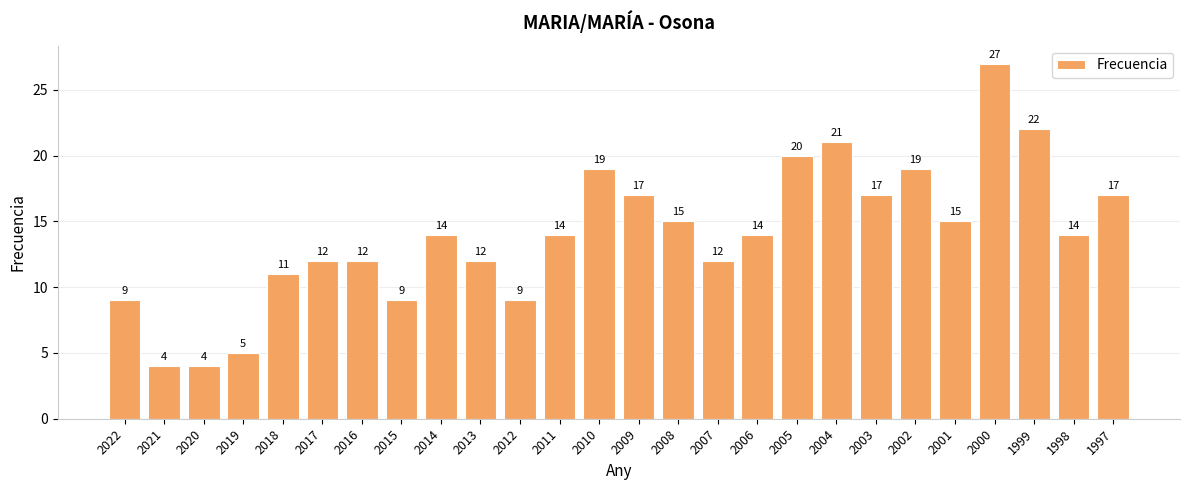

What is the smallest value displayed?

4